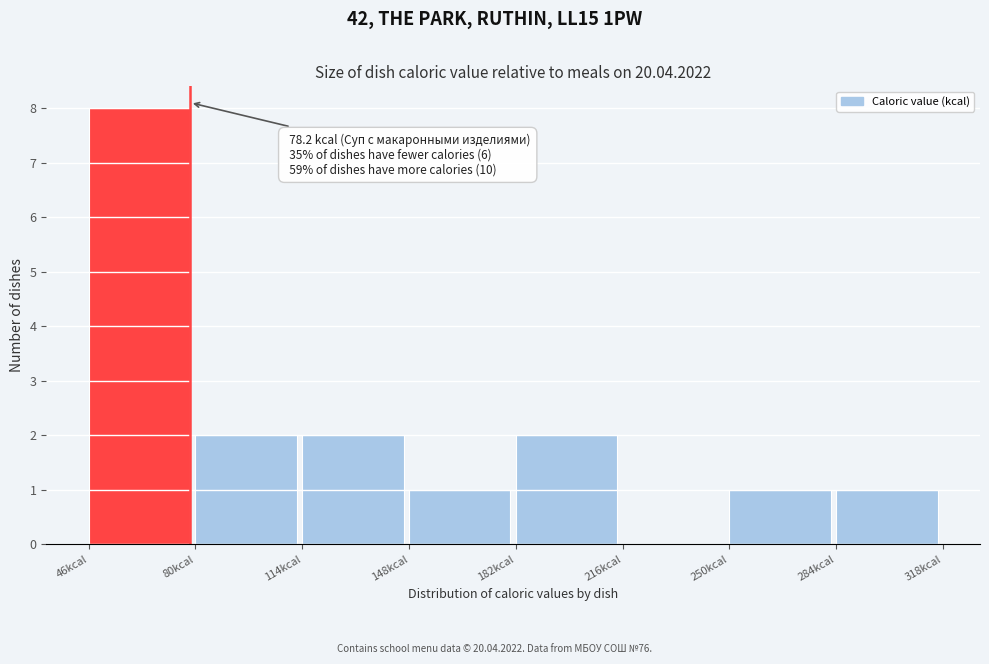

Which range on the x-axis has the tallest bar?

45 to 80